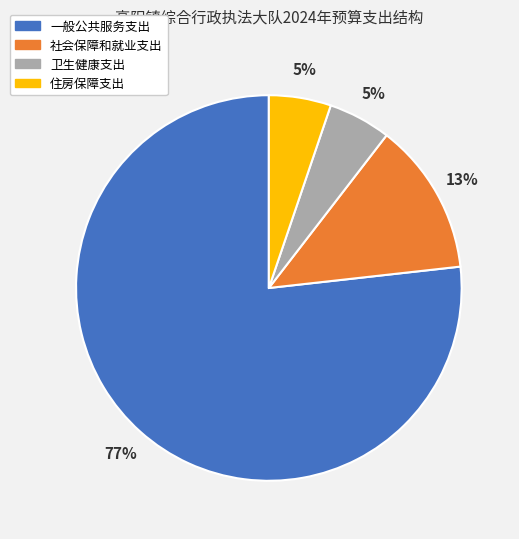

To the nearest percent, what is the difference between the 住房保障支出 and 社会保障和就业支出 slice percentages?

8%